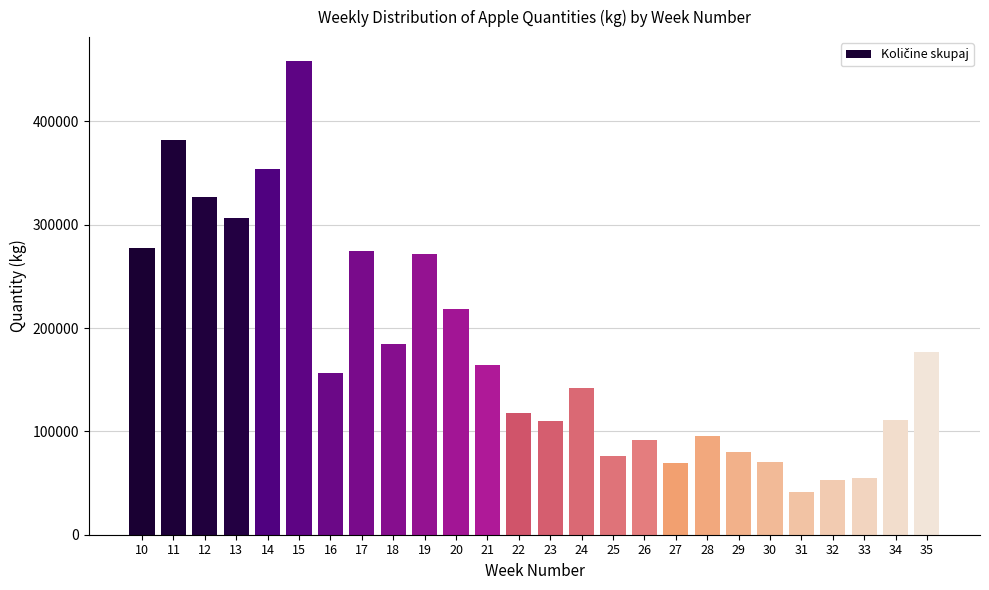

What is the minimum value shown in the chart?

41206